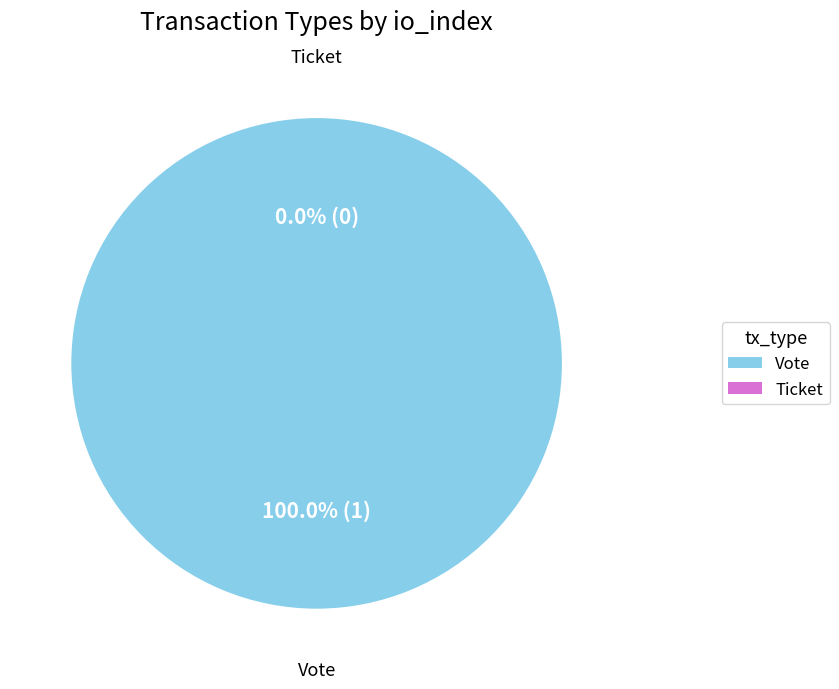

Between Ticket and Vote, which is larger?

Vote